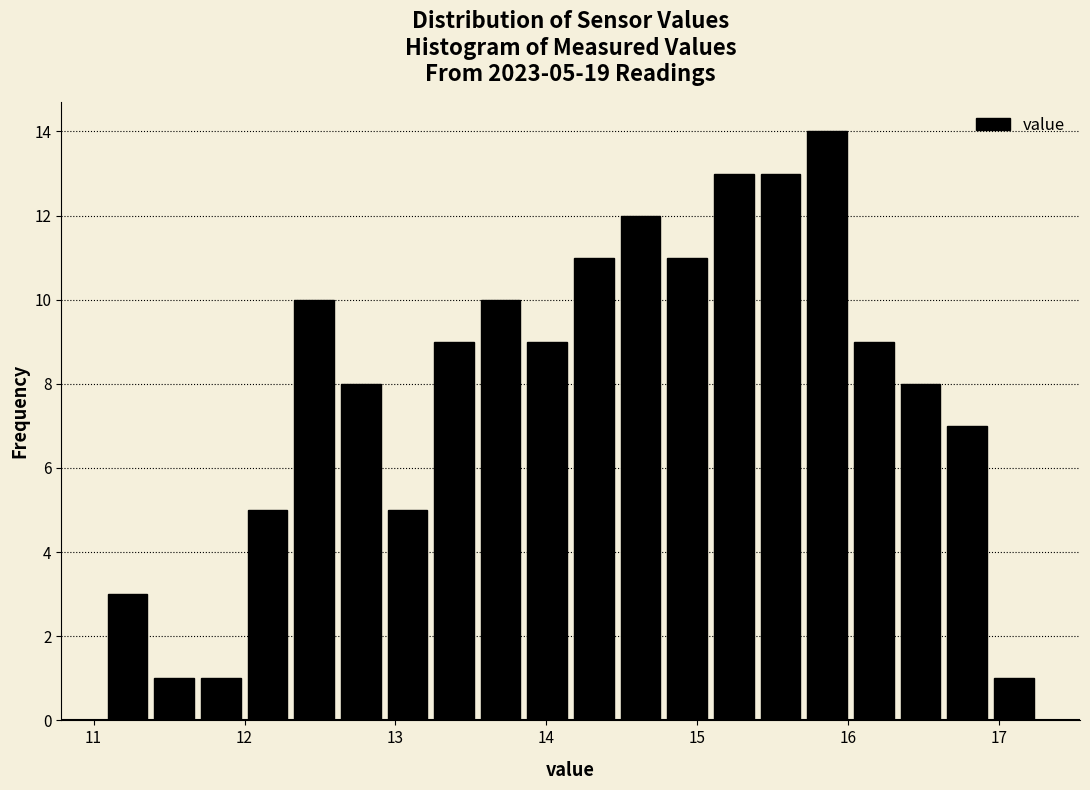

Around what value on the x-axis is the tallest bar? Give the approximate position of its centre, as read against the axis.

15.9